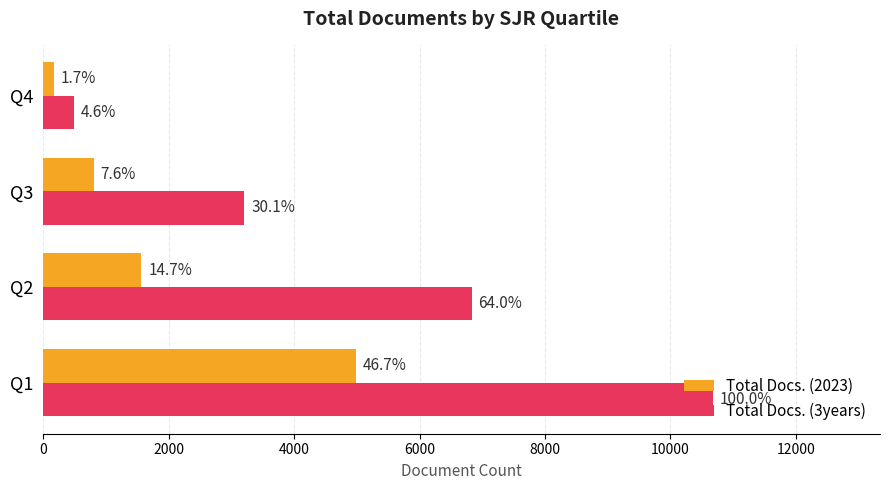

What is the value of the Total Docs. (3years) bar at the 3rd from the left?

3208